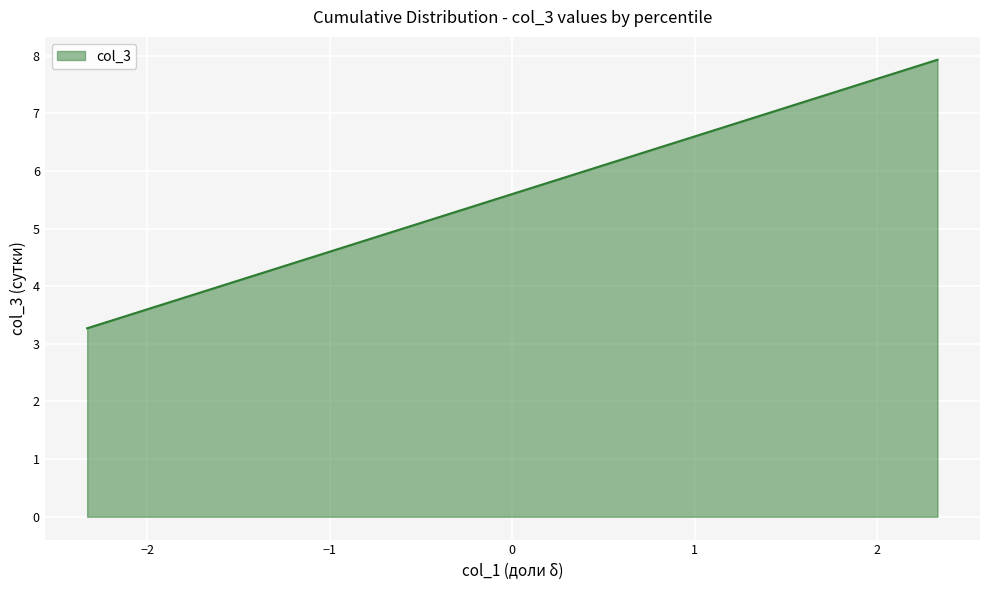

What is the difference between the maximum and minimum values?

4.7